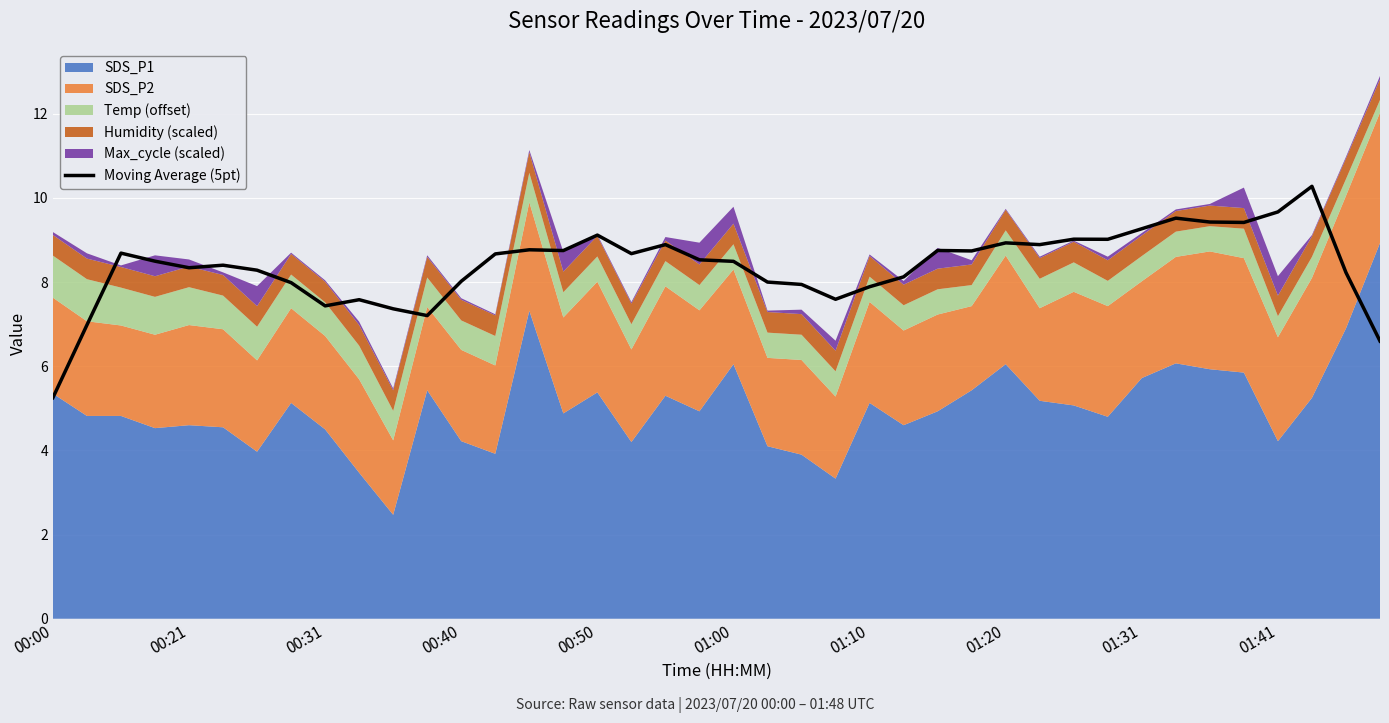

How many interior local peaks (higher than both neighbors) does the data have?

11